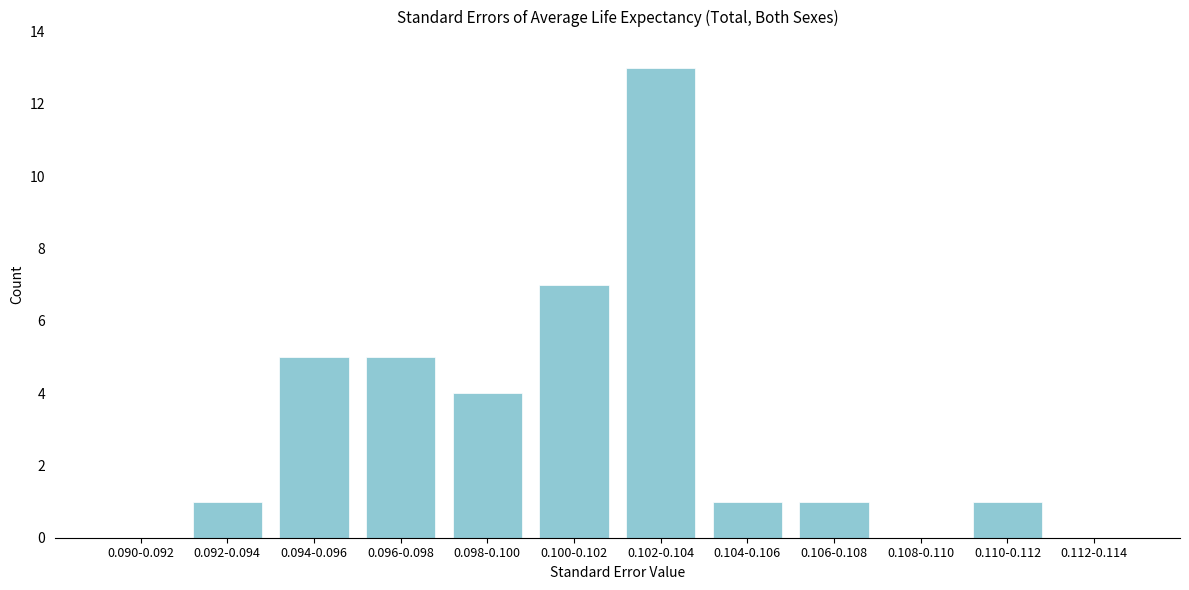

Reading left to right, what are all the values shown in this chart?

0.090-0.092=0	0.092-0.094=1	0.094-0.096=5	0.096-0.098=5	0.098-0.100=4	0.100-0.102=7	0.102-0.104=13	0.104-0.106=1	0.106-0.108=1	0.108-0.110=0	0.110-0.112=1	0.112-0.114=0